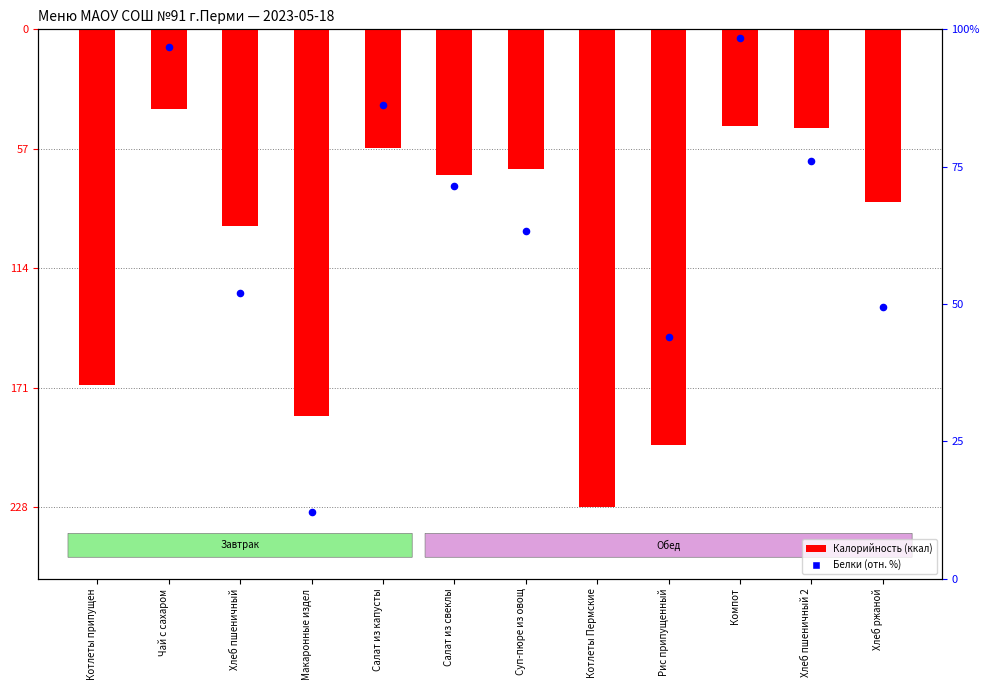

What are all the series names shown in the legend?

Калорийность (ккал), Белки (отн.)